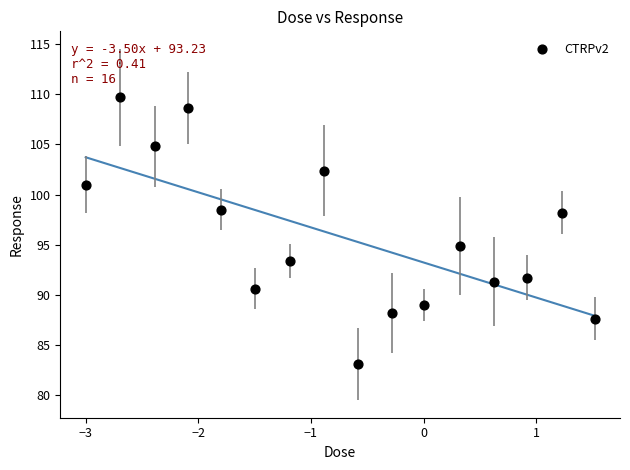

What is the range of X values (max minus min)?

4.5